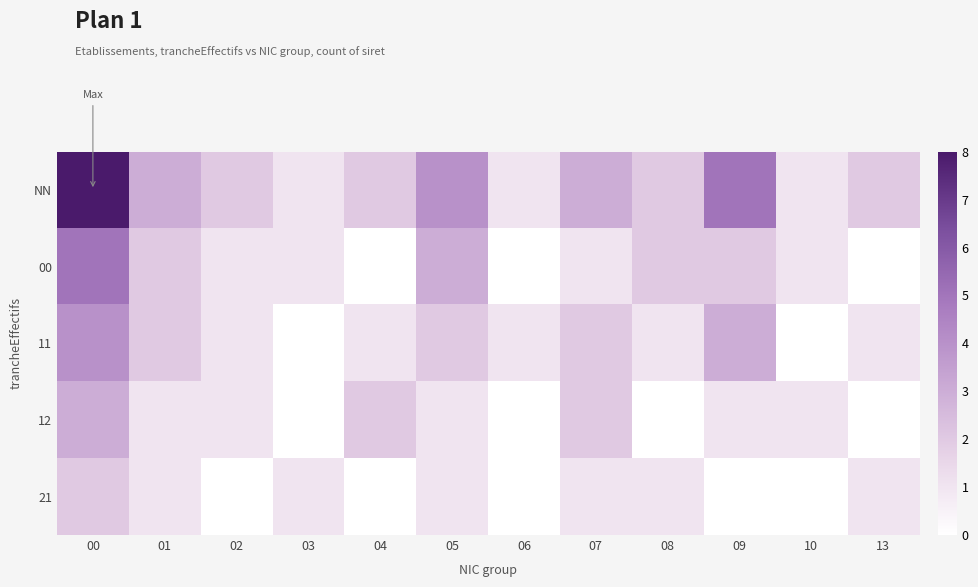

Which series has the largest total across all categories?

NN